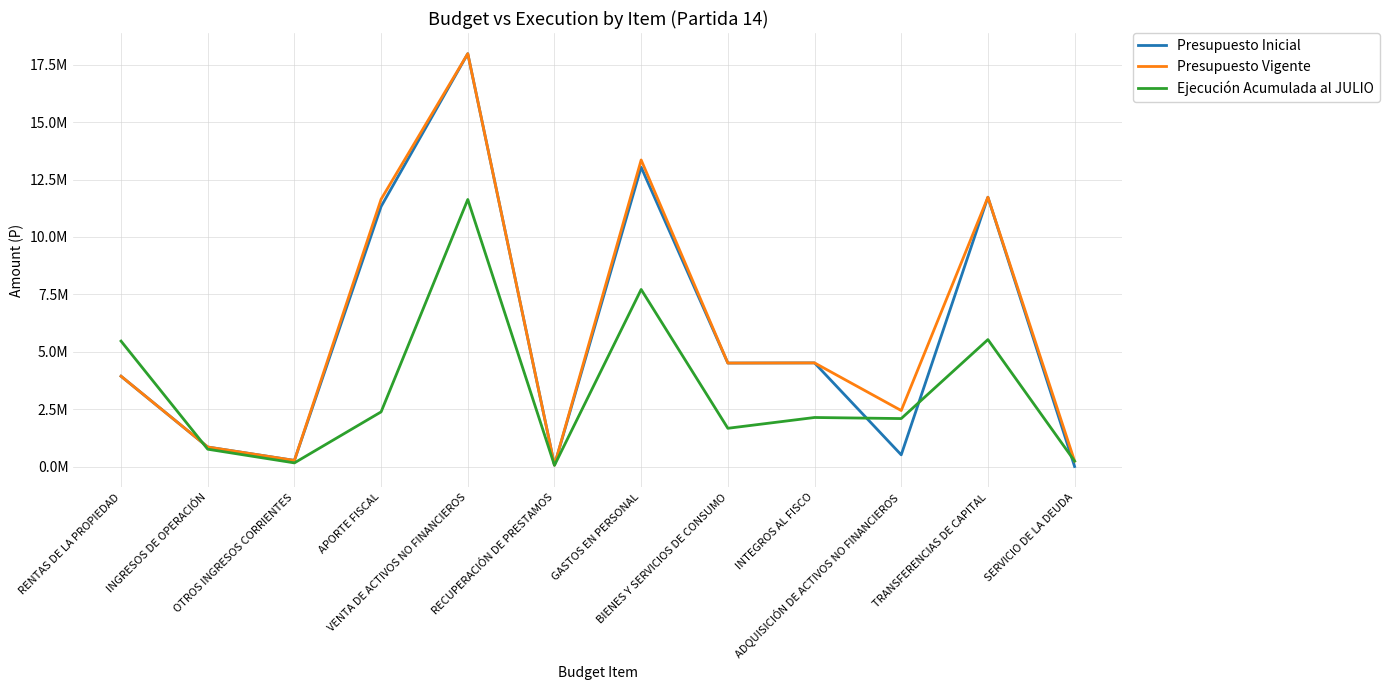

Where does the Presupuesto Vigente series first go above 4506914?

APORTE FISCAL